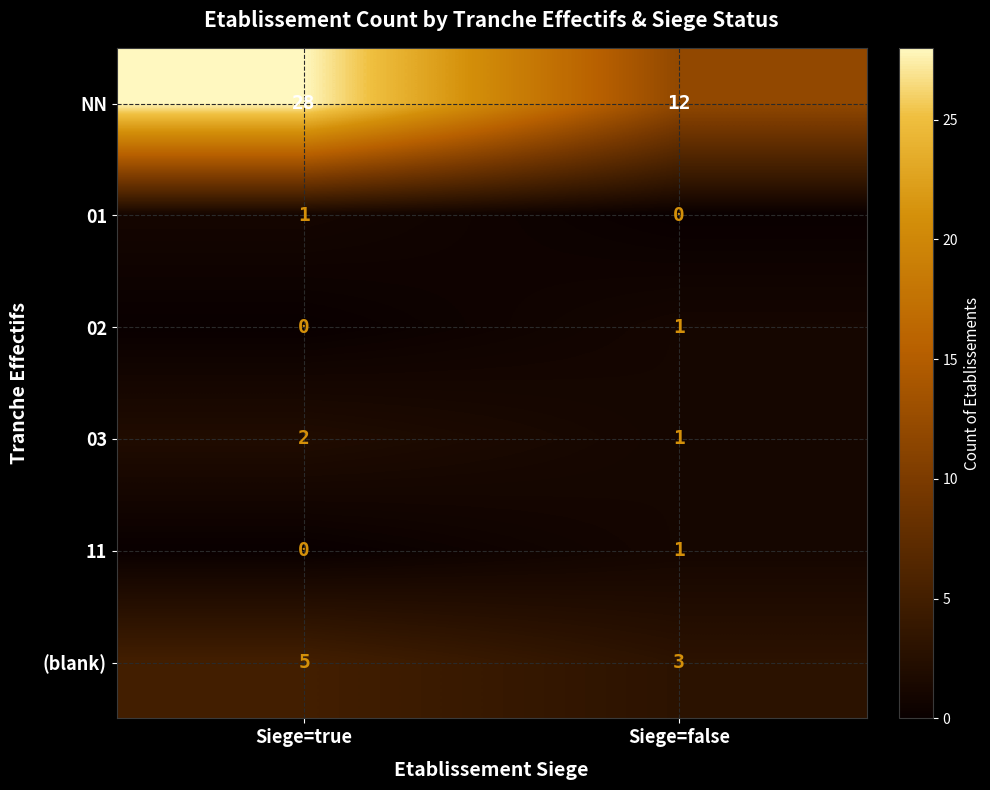

Which category has the highest value across all series?

Siege=true